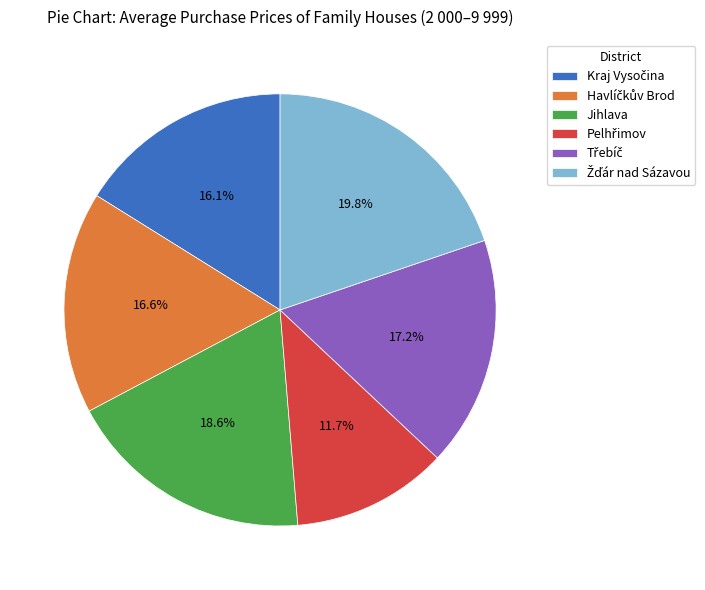

To the nearest percent, what portion does Jihlava represent?

19%